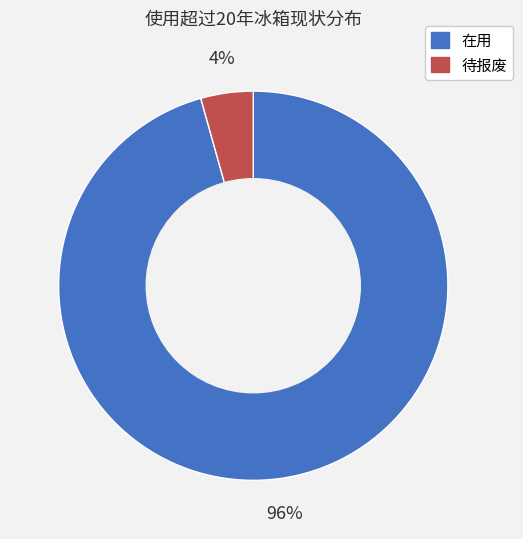

What is the majority slice?

在用